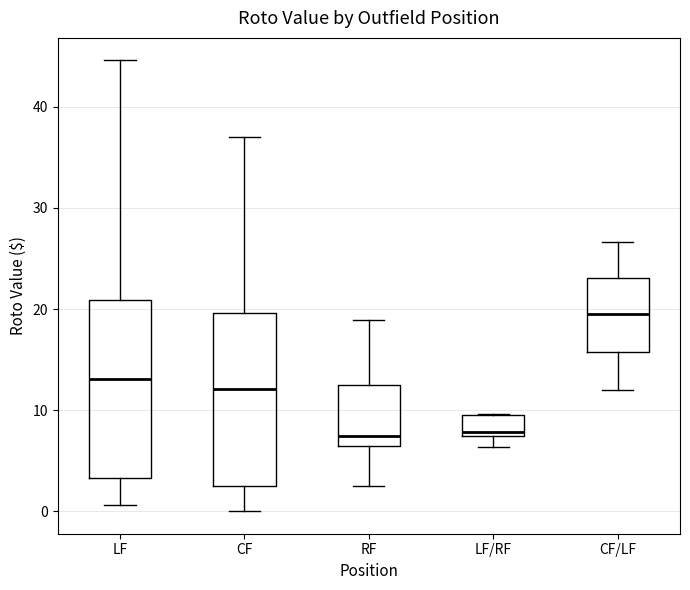

Where does the median line of the box for CF/LF sit on the y-axis? The values are not printed on the chart, so give them approximately, as read against the axis.

20